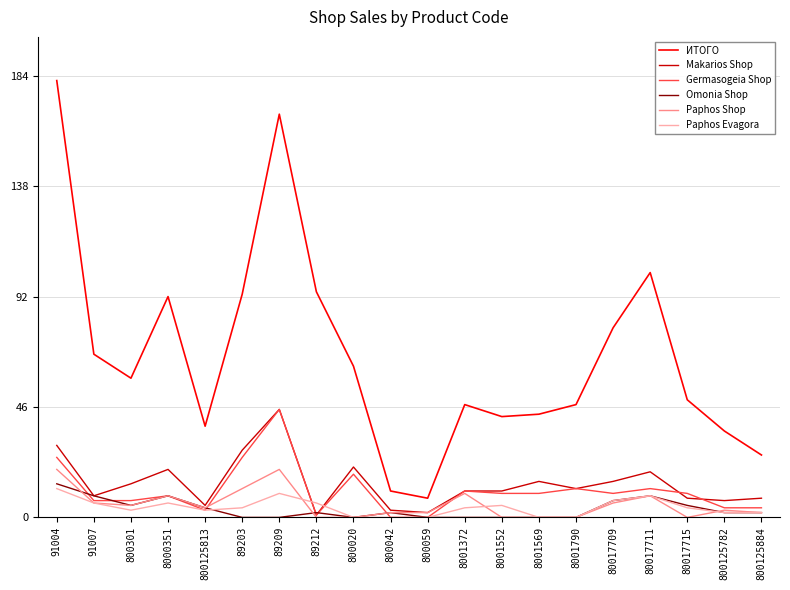

What is the sum of the Omonia Shop values at 800042 and 8000351?

11